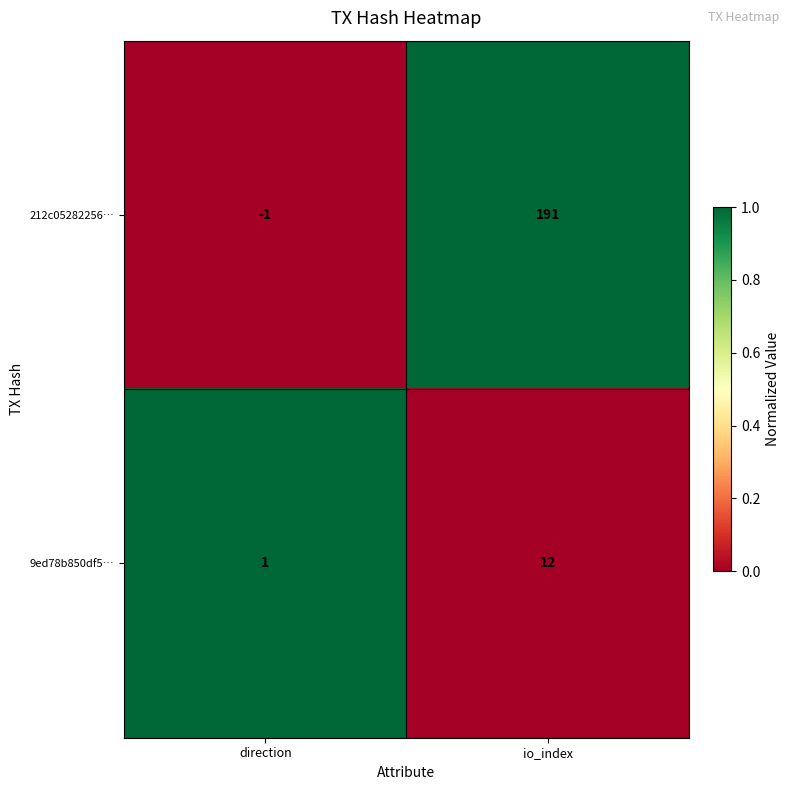

At direction, list the series in order from largest to smallest.

9ed78b850df5…, 212c05282256…